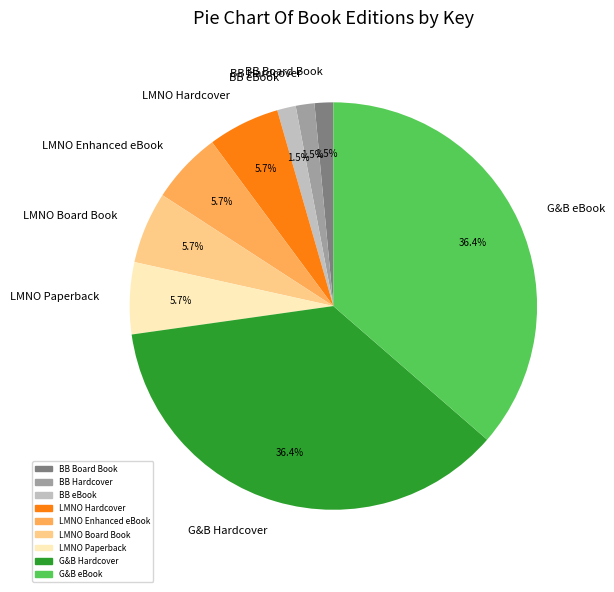

How many segments does this pie chart have?

9